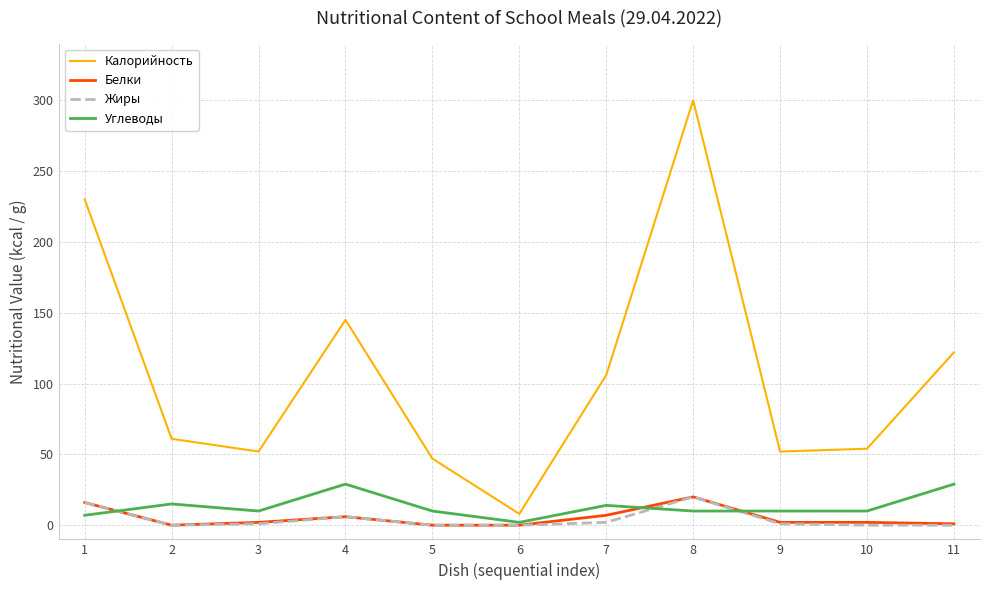

Which series has the widest spread of values?

Калорийность